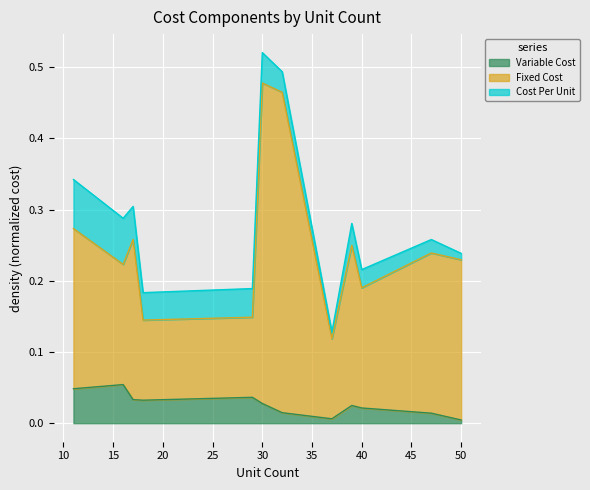

What is the difference between the highest and lowest values at 47?

0.2